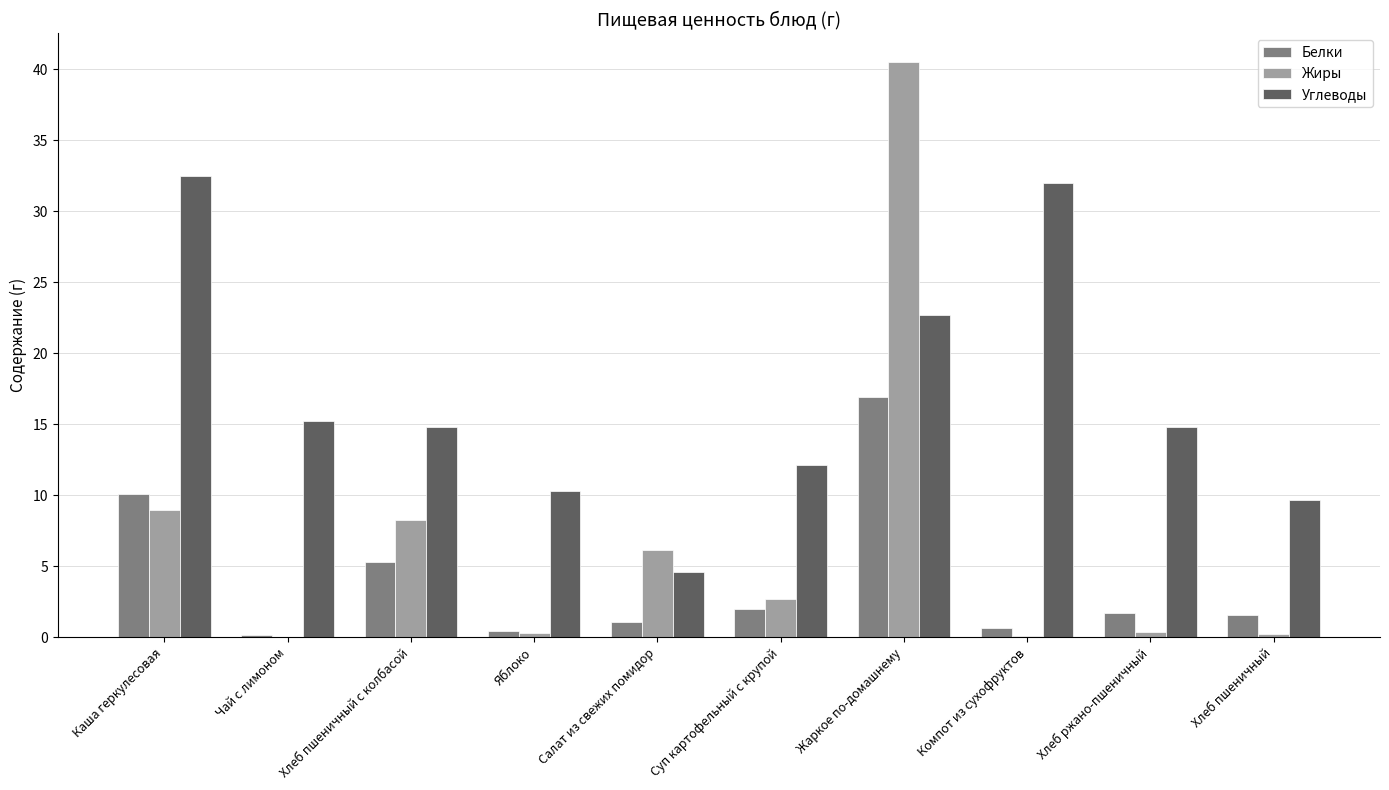

True or false: Углеводы has a value of 4.6 at Салат из свежих помидор.

True